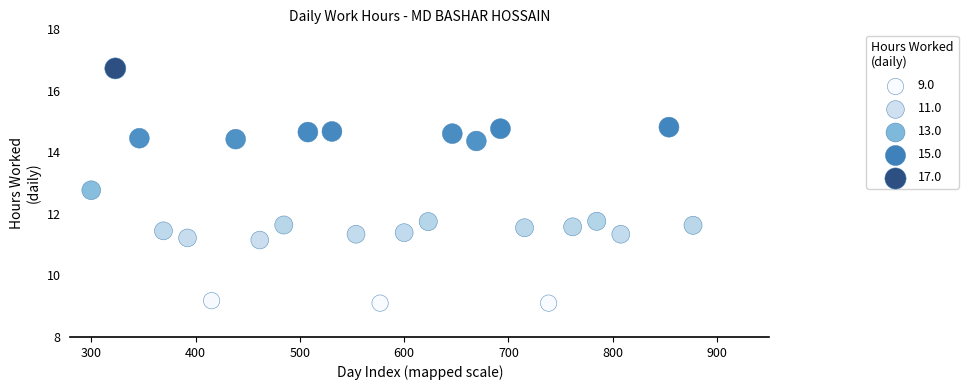

What is the range of X values (max minus min)?

576.9